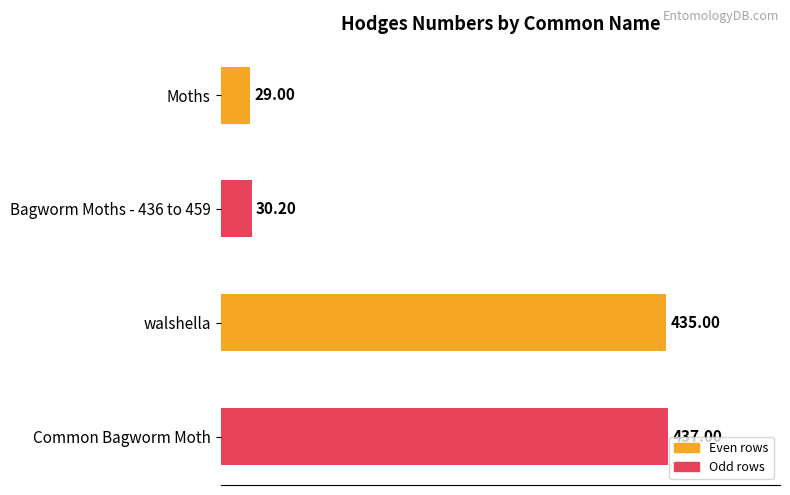

Which category has the highest value across all series?

Common Bagworm Moth